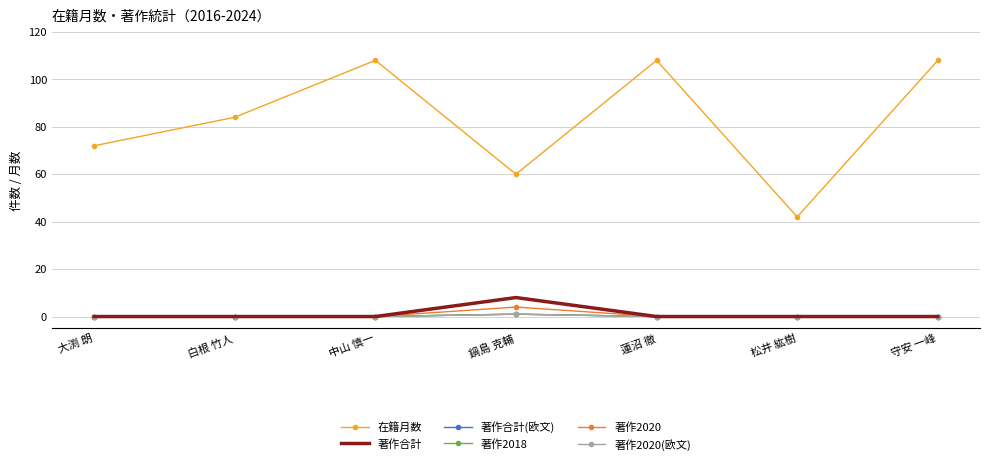

How many interior local peaks does the 著作合計(欧文) series have?

1